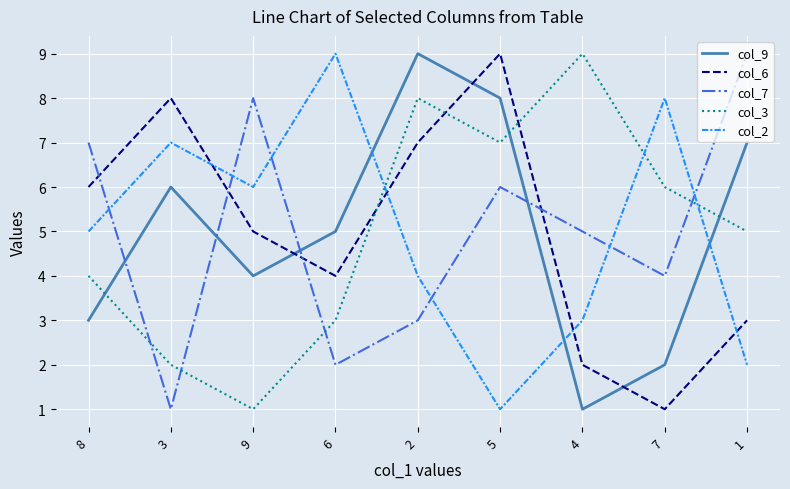

Count the col_2 values in the range 3 to 7.

5